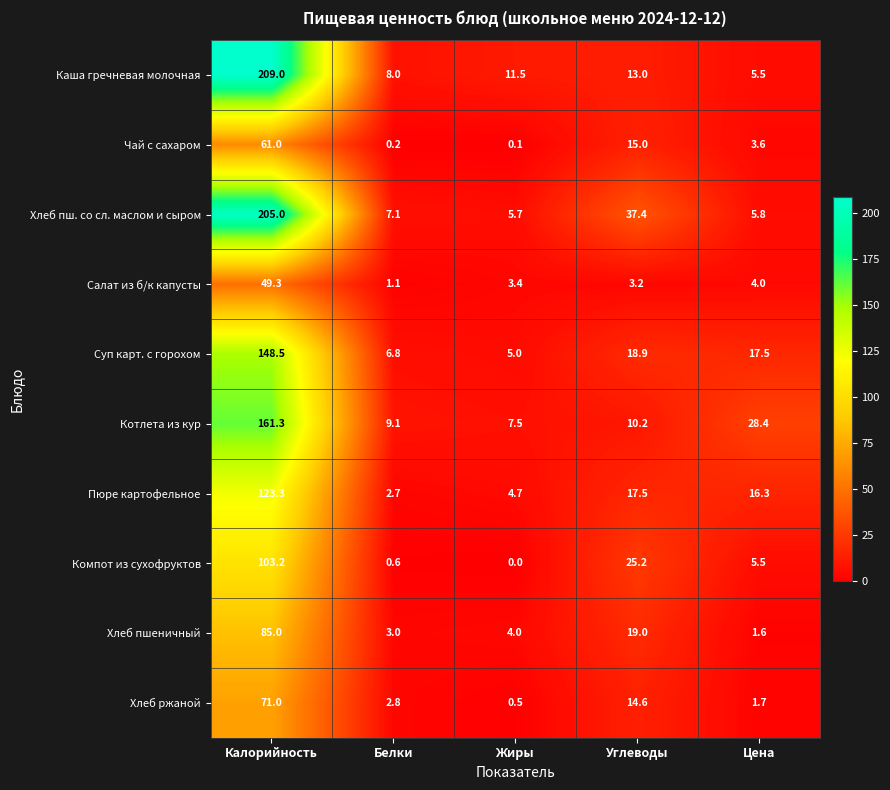

What is the sum of the Каша гречневая молочная values at Калорийность and Цена?

214.5